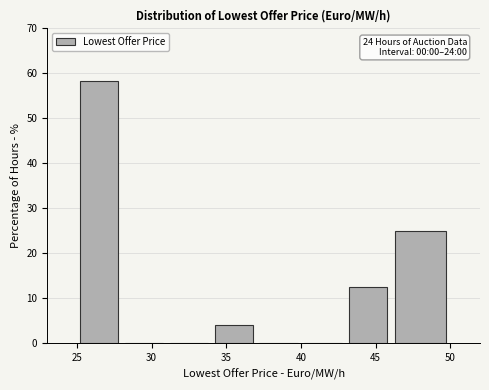

Which range on the x-axis has the tallest bar?

25 to 28